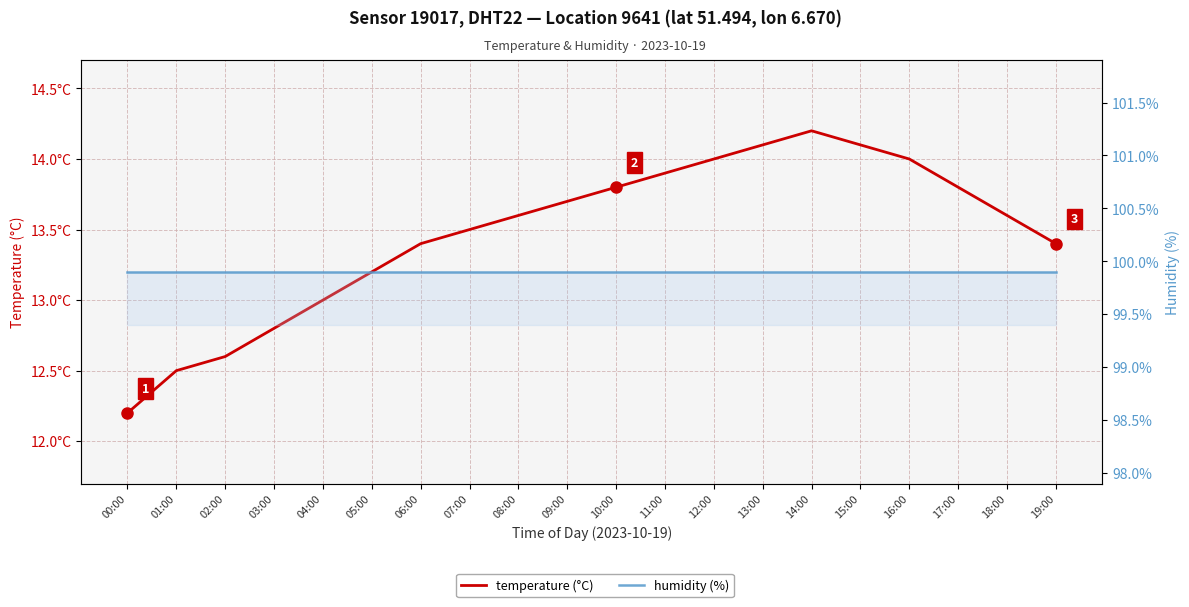

Read the humidity (%) value at 06:00.

99.9